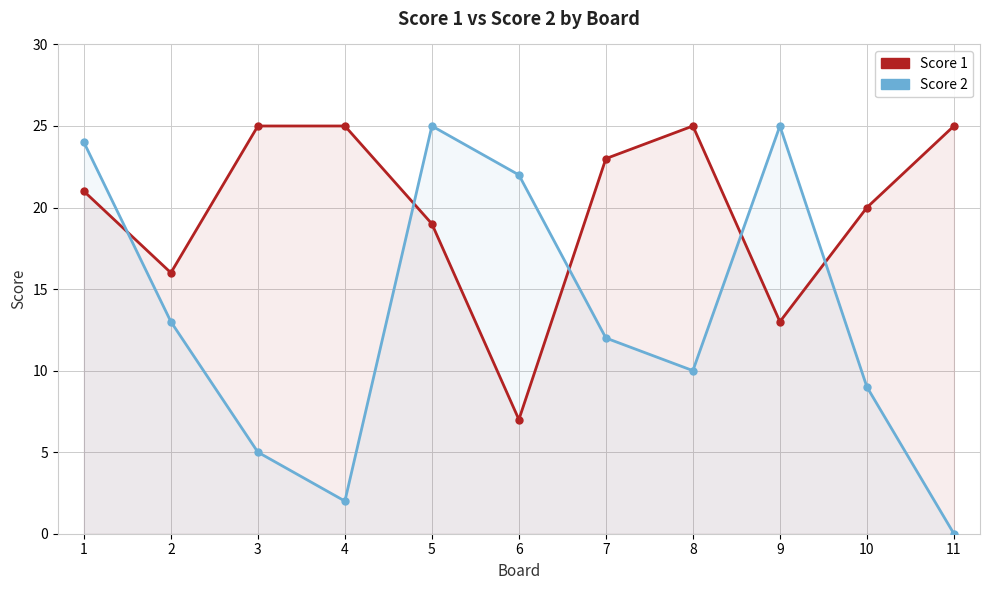

List the series in order of their overall mean, highest first.

Score 1, Score 2